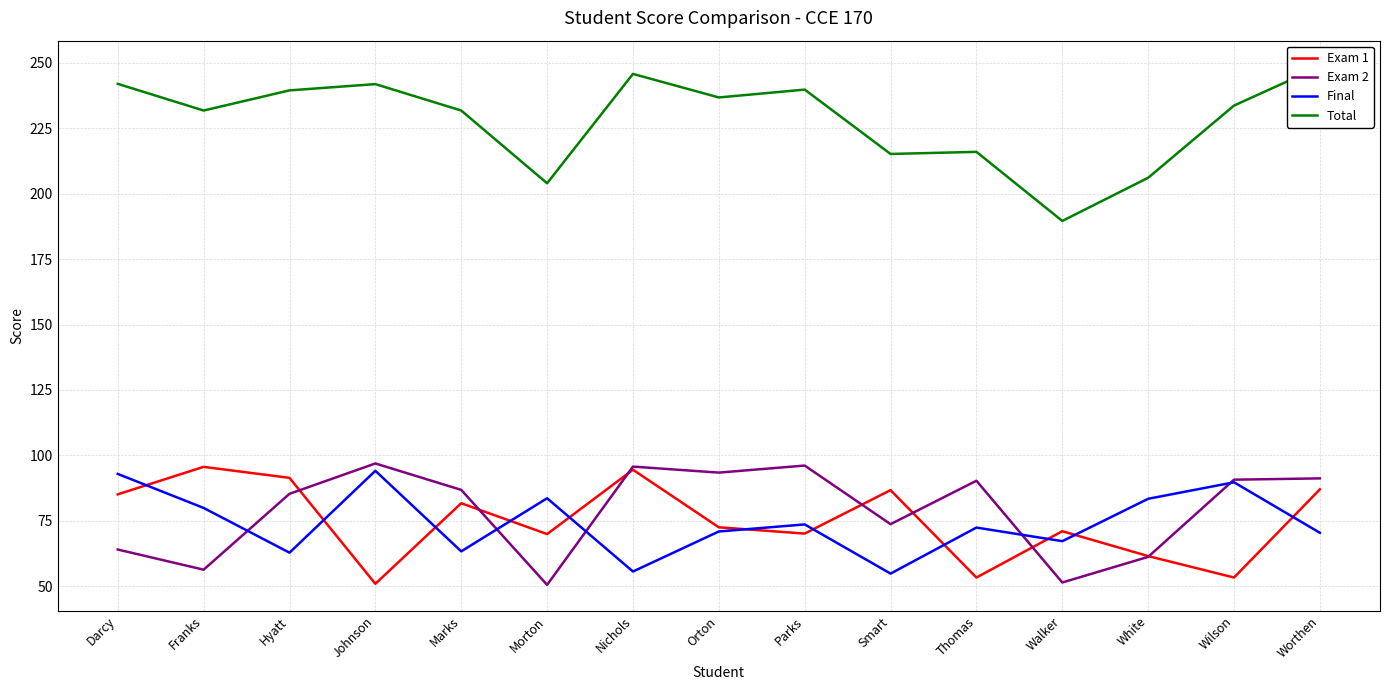

What is the sum of all Exam 1 values?

1124.5